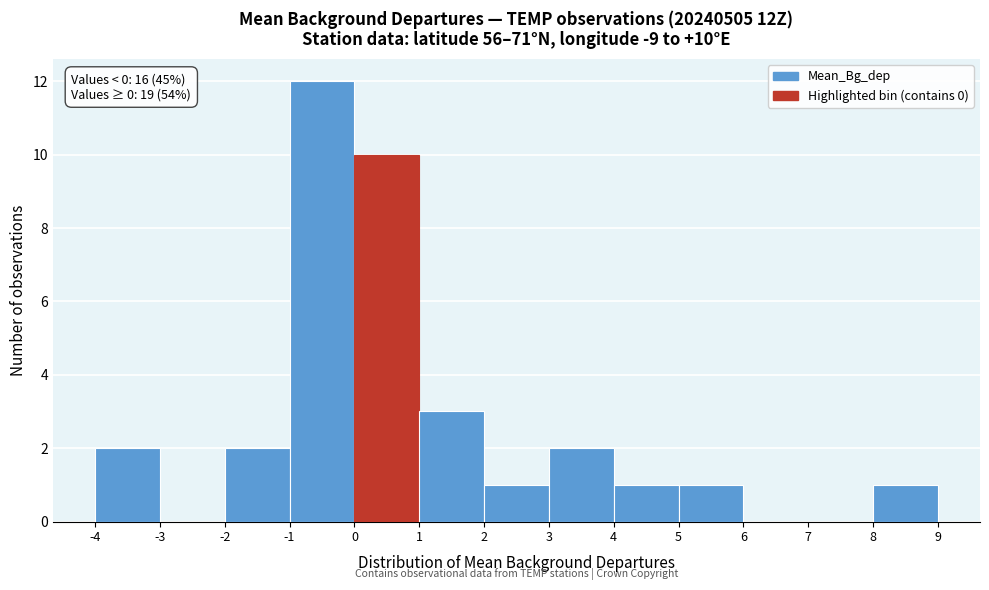

Which range on the x-axis has the tallest bar?

-1 to 0